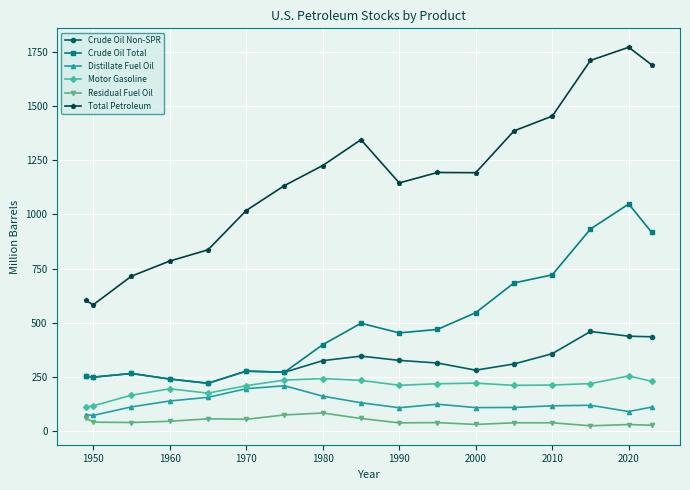

Which series has the largest range (max minus min)?

Total Petroleum